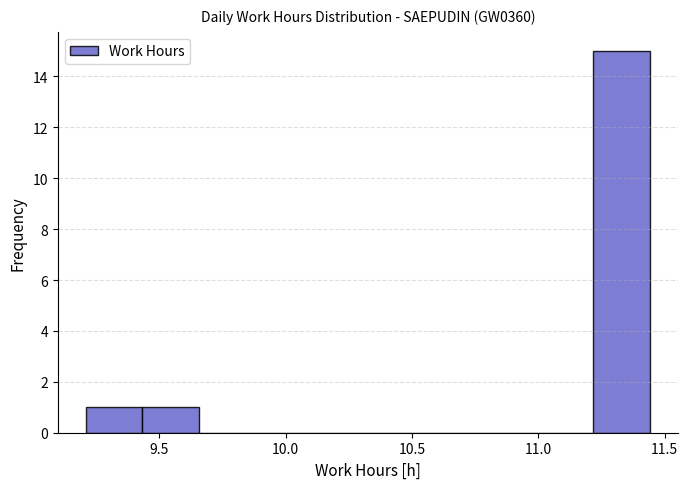

Over which range of the x-axis is the bar tallest?

11.20 to 11.45